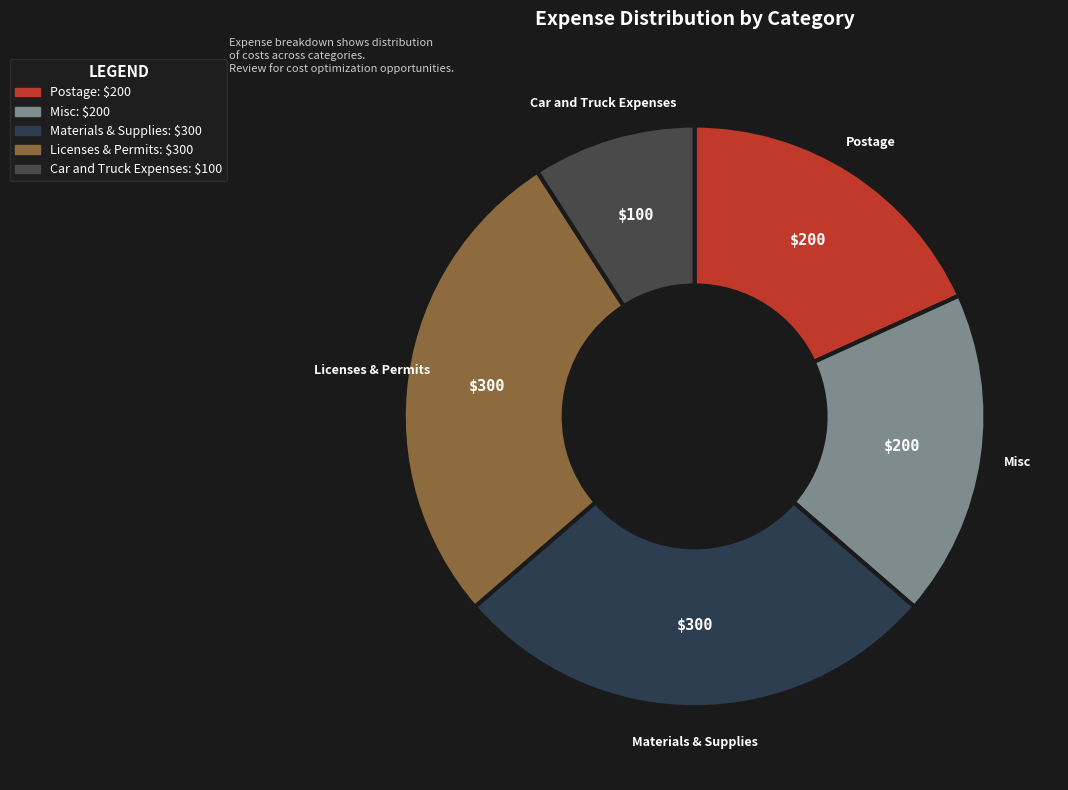

The Licenses & Permits slice represents 27% of the pie. True or false?

True